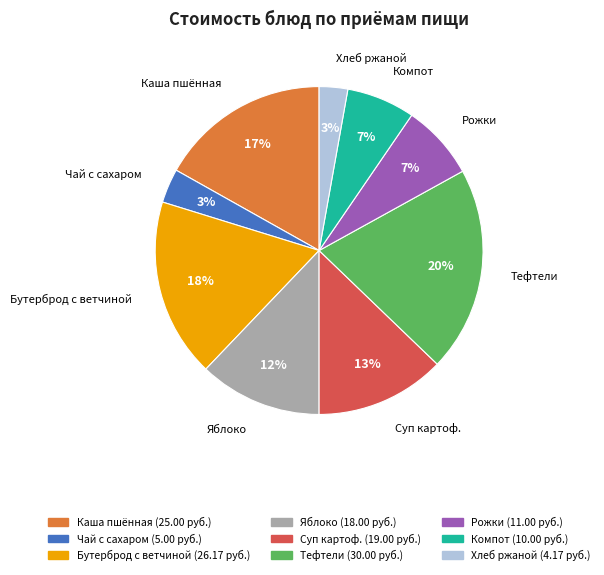

Which category has the biggest portion of the pie?

Тефтели